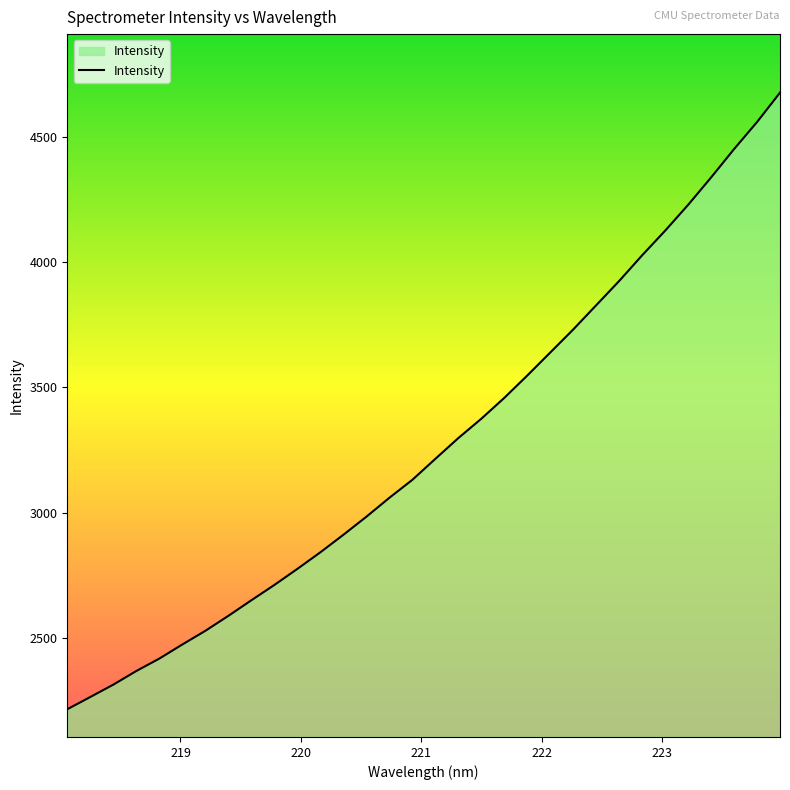

What is the difference between the maximum and minimum values?

2462.7